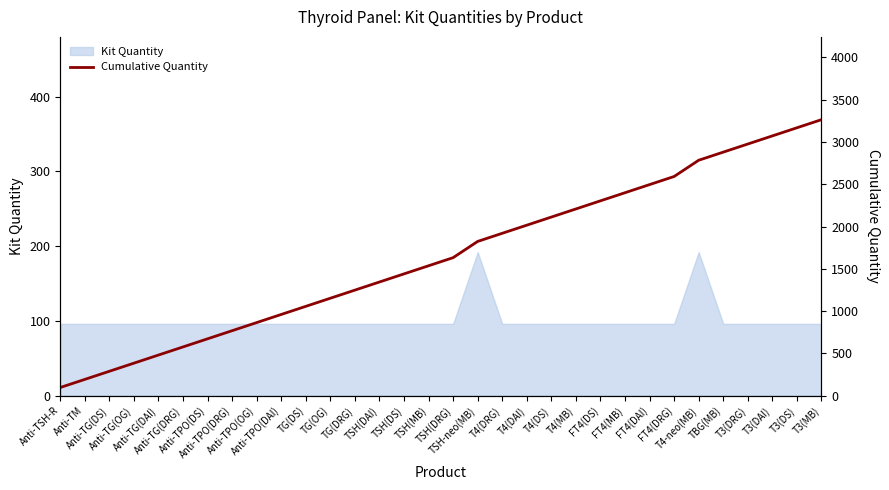

What value does the data have at T4(DAI), to the nearest 10?

2020